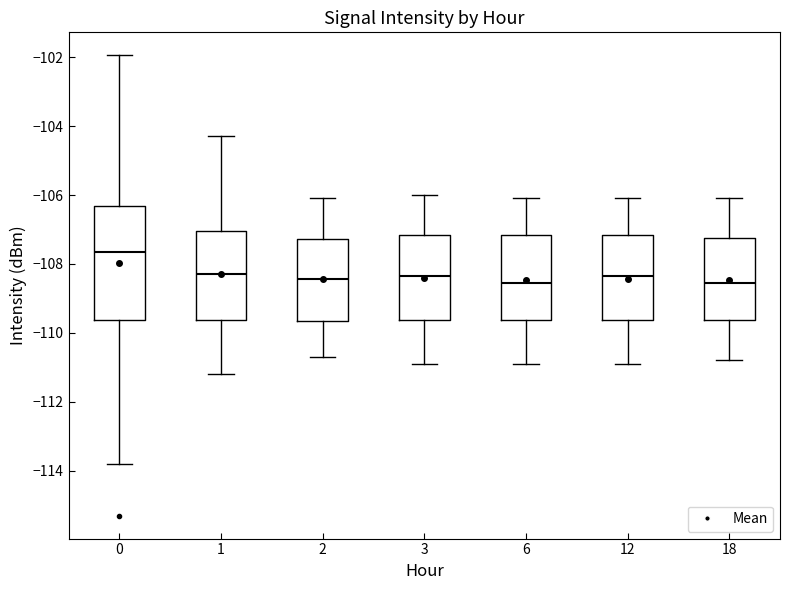

Which box's median line is the highest?

0